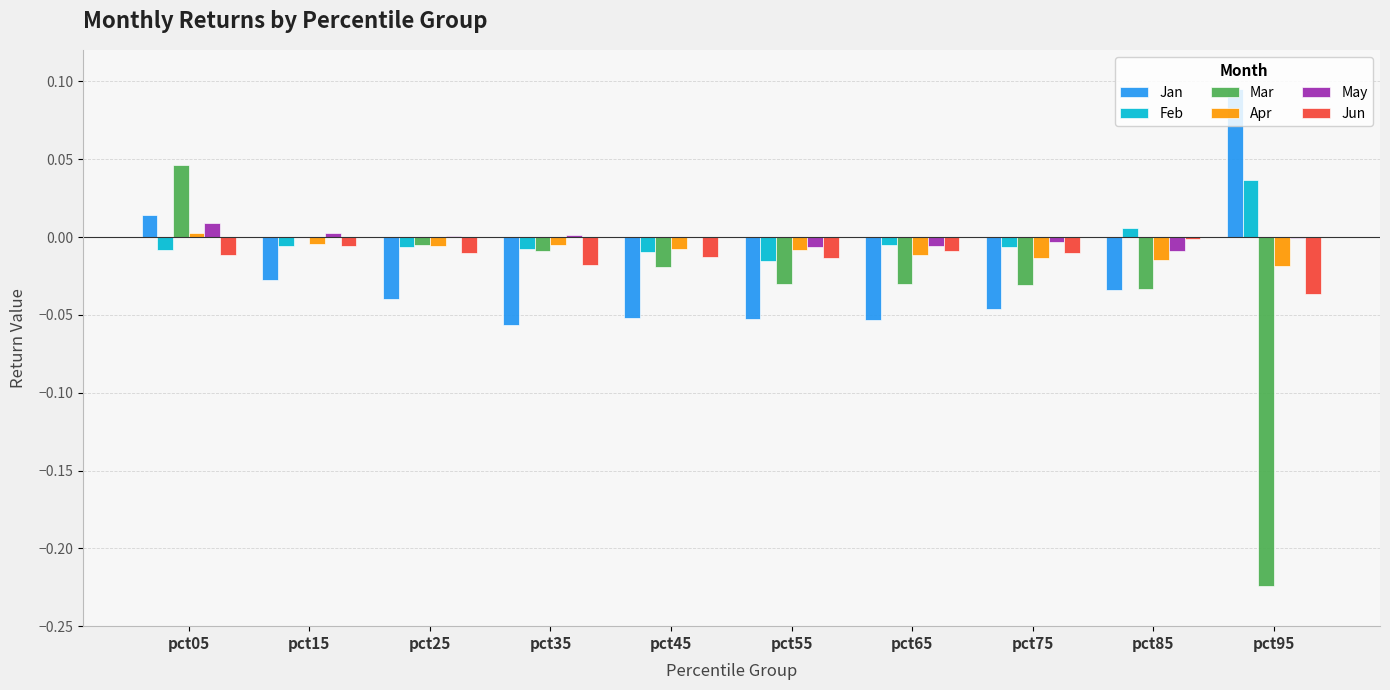

How many positive values does the Jan series have?

2